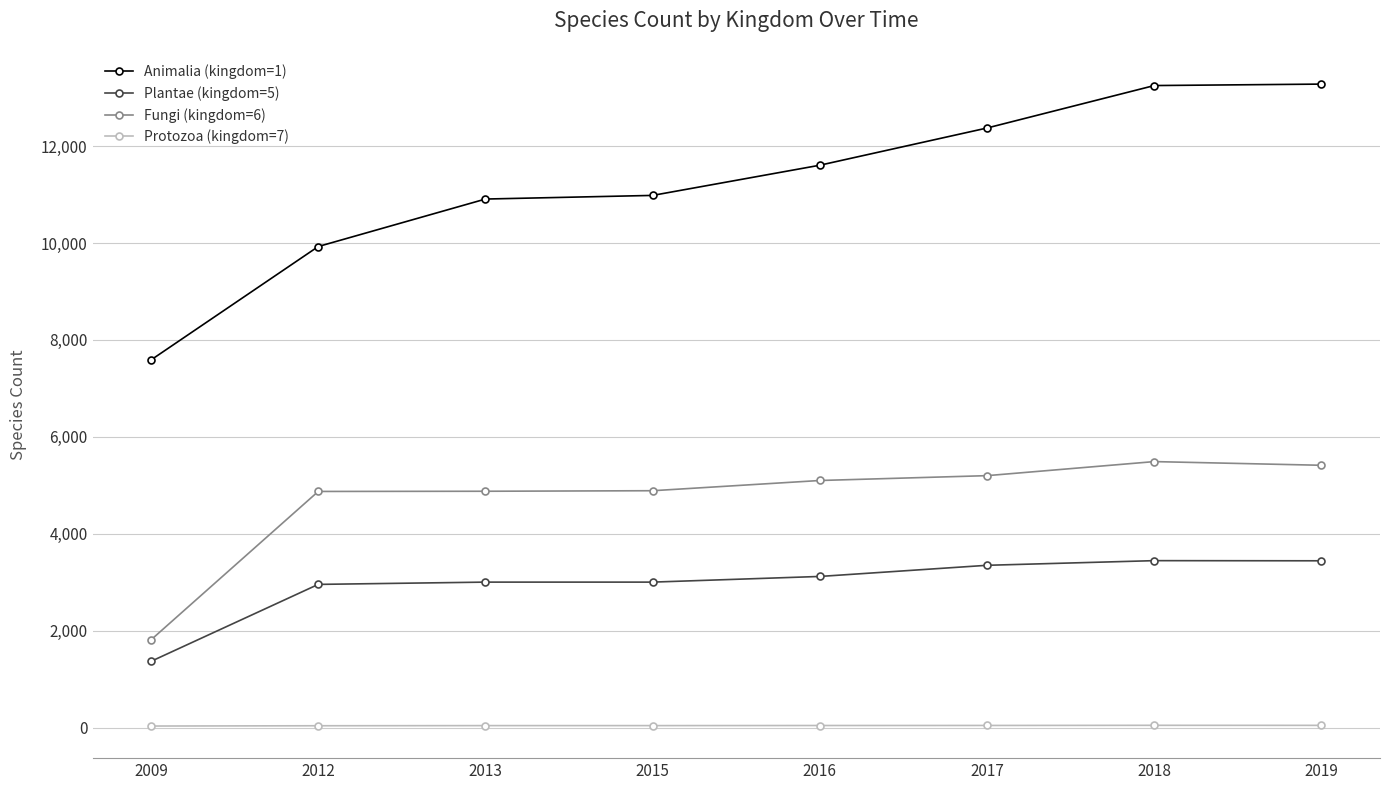

How many distinct data groups are displayed?

4